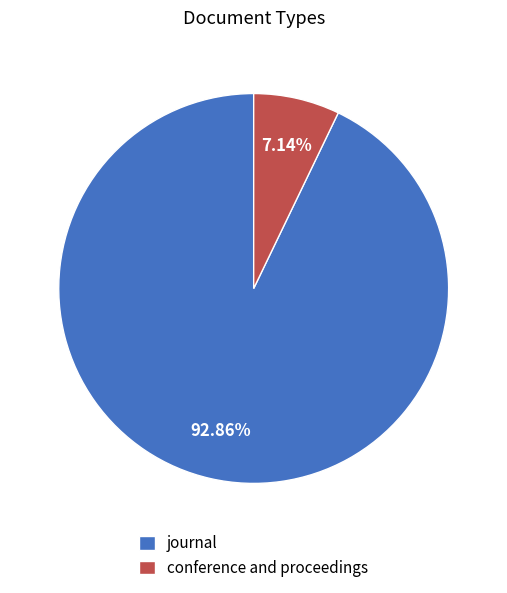

Which has a higher value, journal or conference and proceedings?

journal